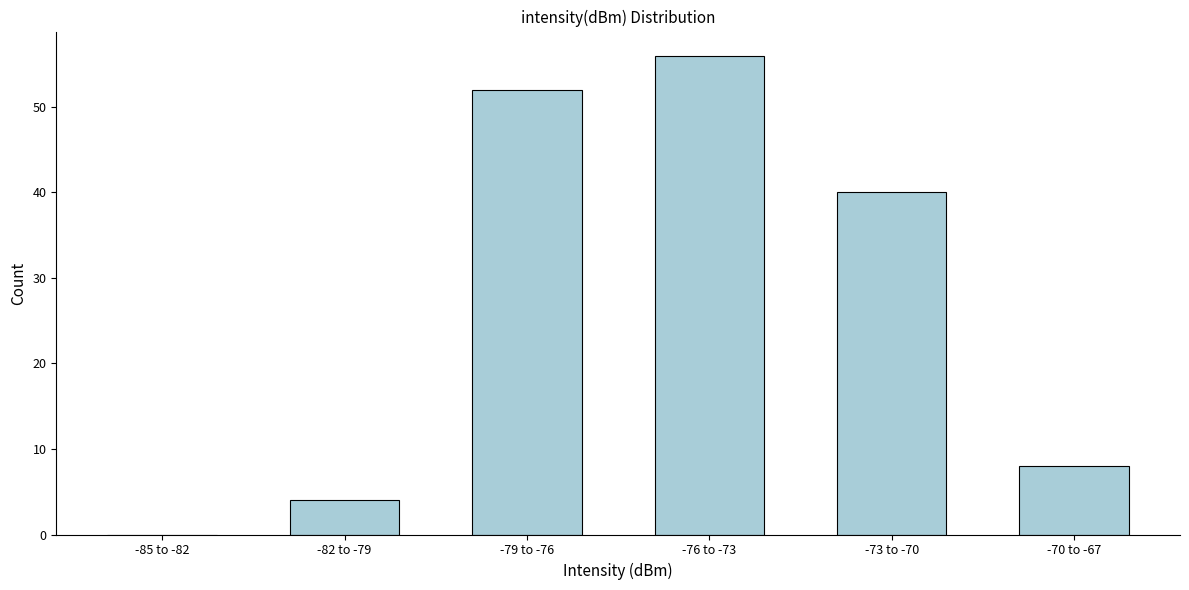

Reading left to right, list all the values displayed in this chart.

-85 to -82=0	-82 to -79=4	-79 to -76=52	-76 to -73=56	-73 to -70=40	-70 to -67=8